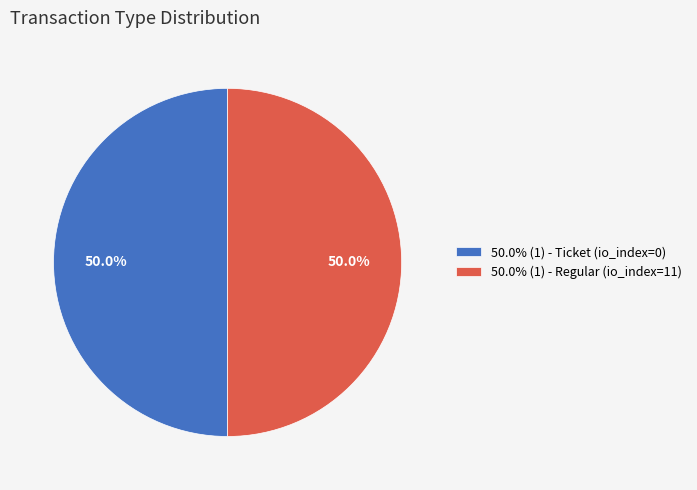

To the nearest percent, what is the average slice percentage?

50%